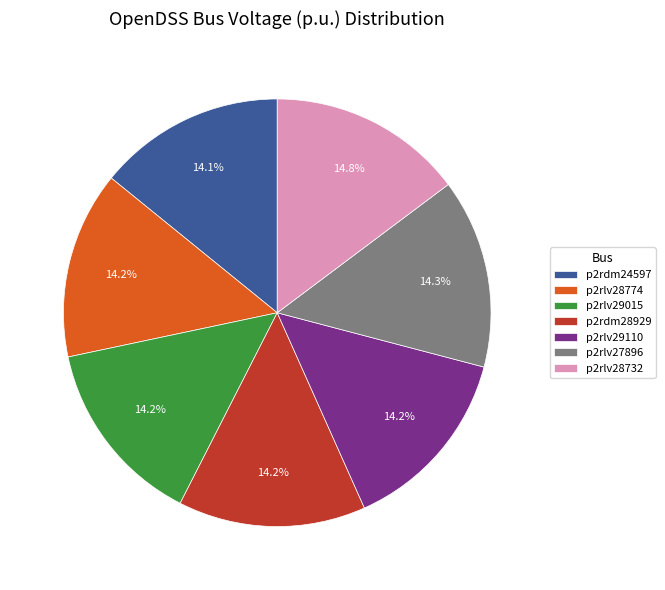

The p2rdm24597 slice represents 5% of the pie. True or false?

False